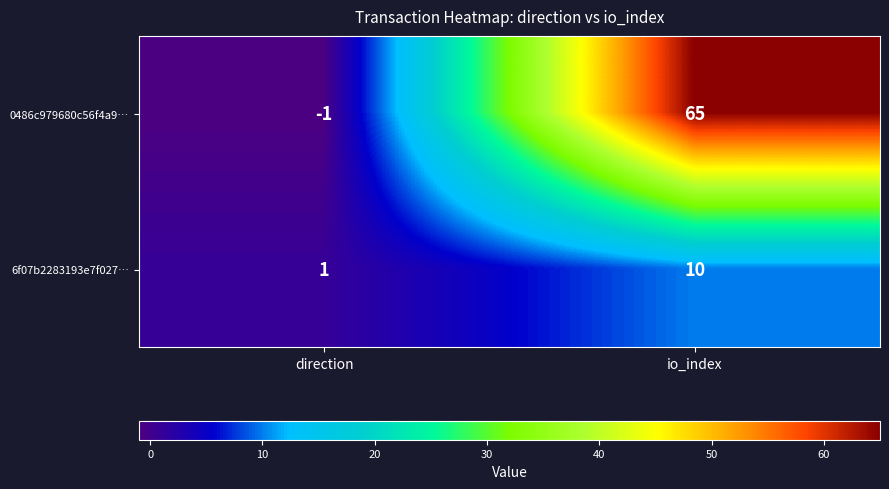

Reading left to right, list all the values displayed in this chart.

0486c979680c56f4a9…: direction=-1	io_index=65
6f07b2283193e7f027…: direction=1	io_index=10